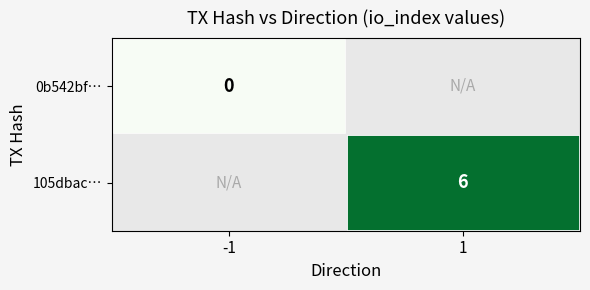

True or false: 105dbac… has a value of 6 at 1.

True